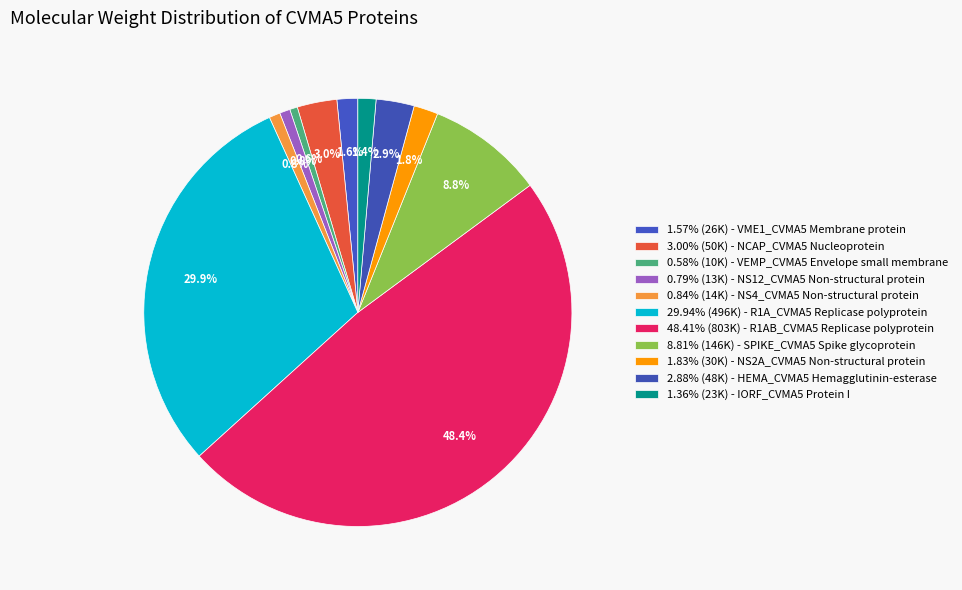

Count the number of slices in the pie.

11